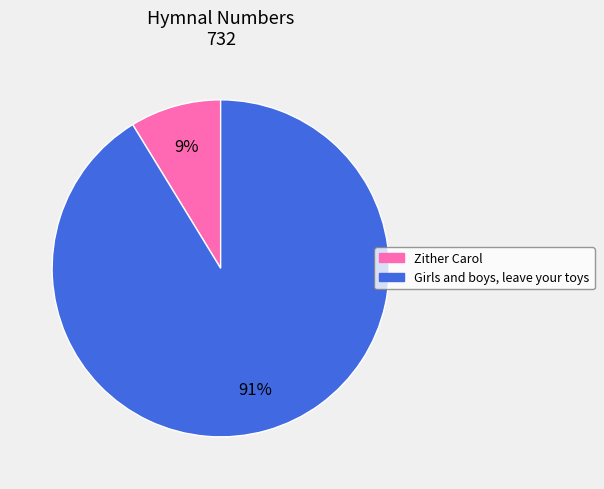

Which category accounts for the majority?

Girls and boys, leave your toys